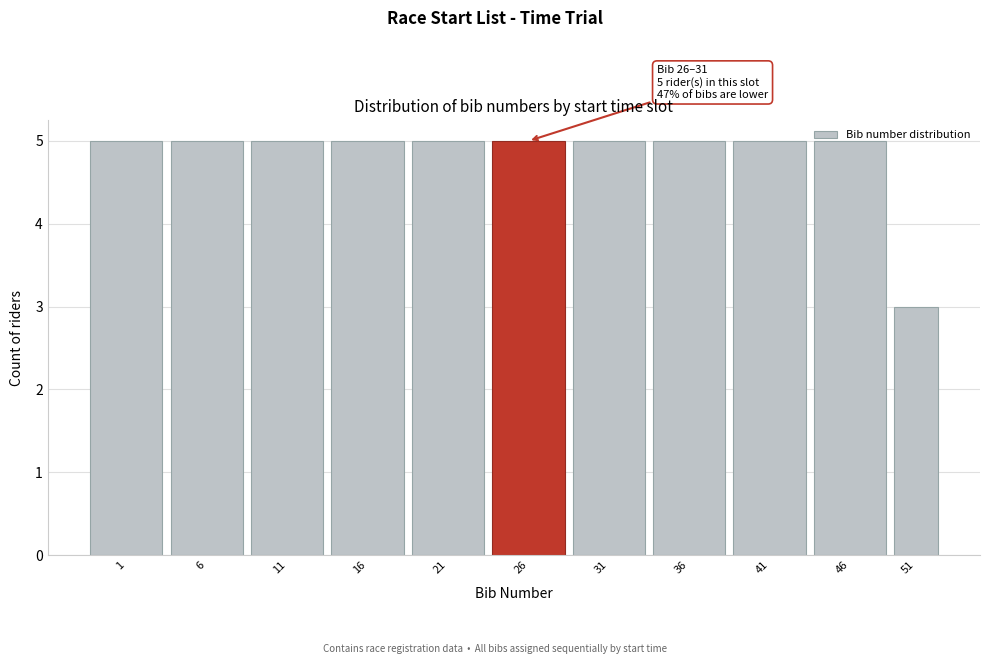

What is the ratio of the value at 6 to the value at 36?

1.0